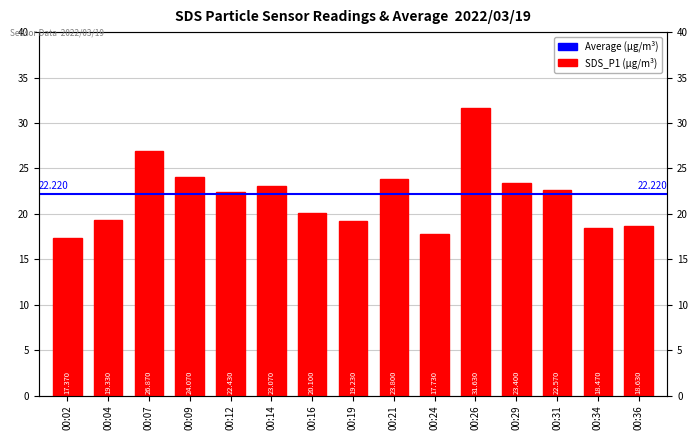

At which label does the data first exceed 22?

00:07